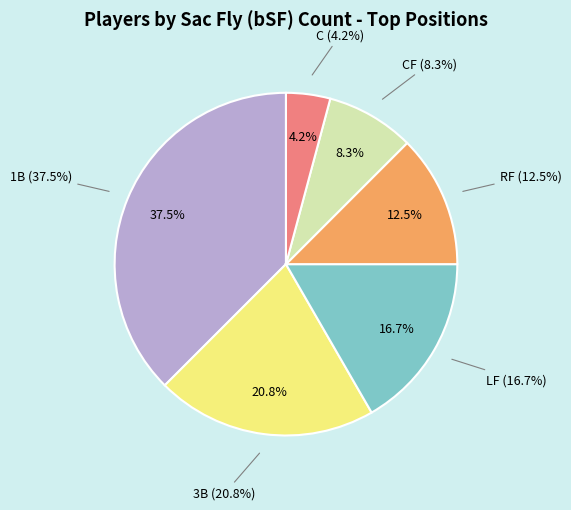

The RF slice represents 1% of the pie. True or false?

False